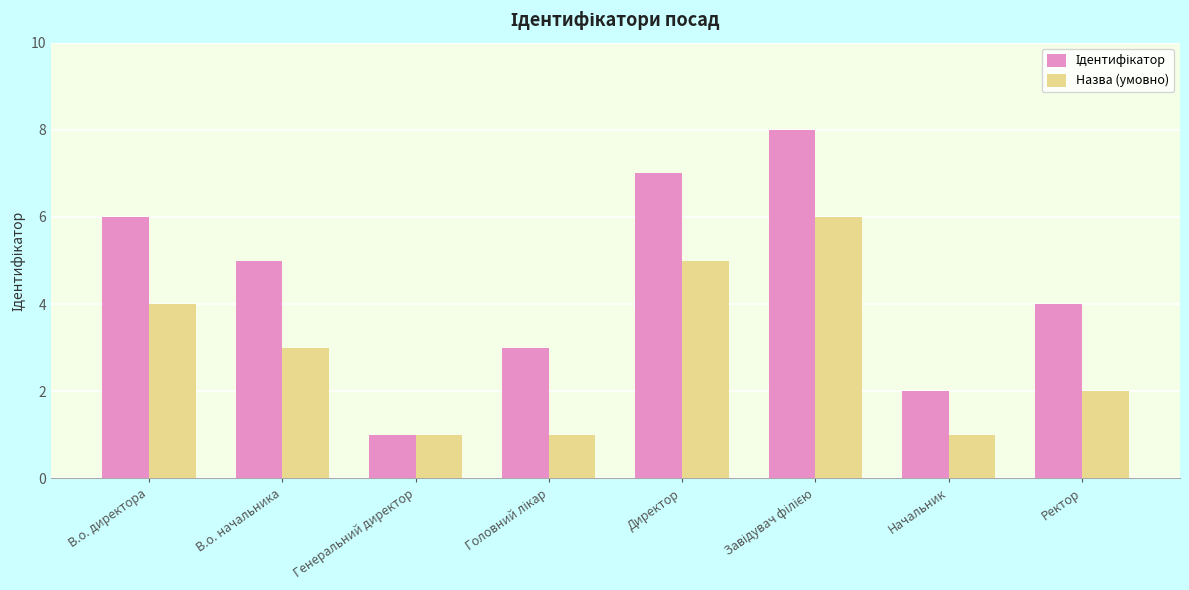

What is the spread (max minus min) of values at Начальник?

1